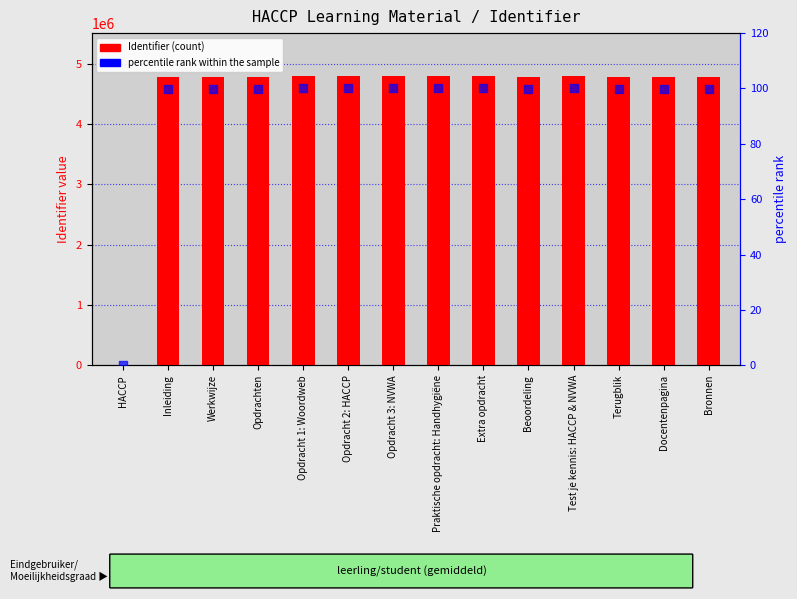

Which series contains the lowest Y value?

Identifier